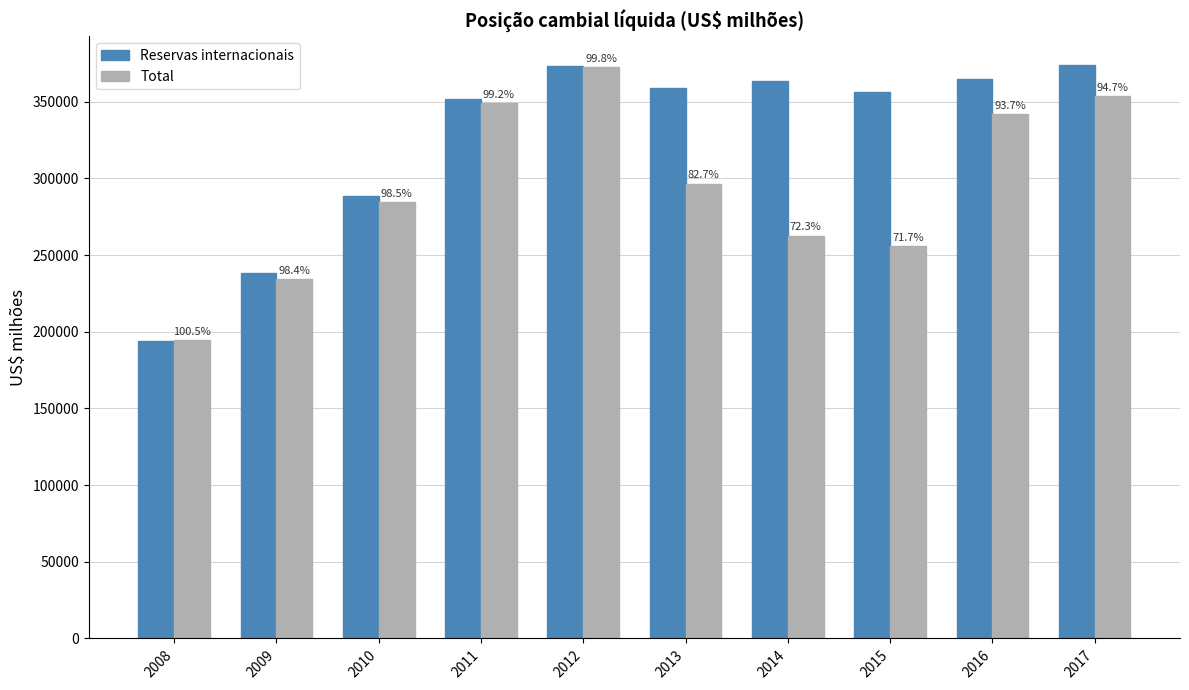

Which label corresponds to the smallest value in the chart?

2008